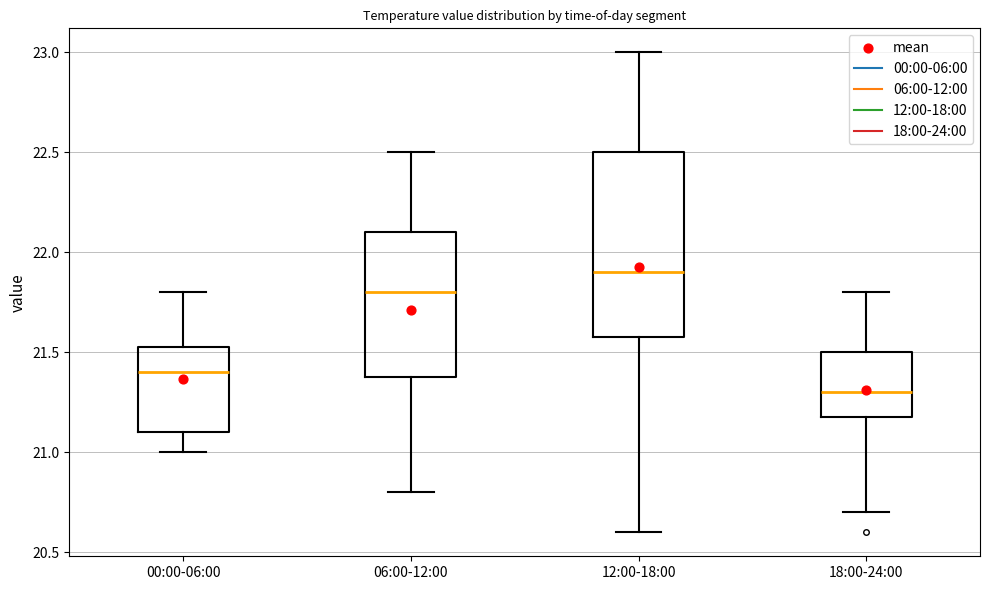

Where does the upper whisker of the box for 06:00-12:00 end on the y-axis? The values are not printed on the chart, so give them approximately, as read against the axis.

22.50